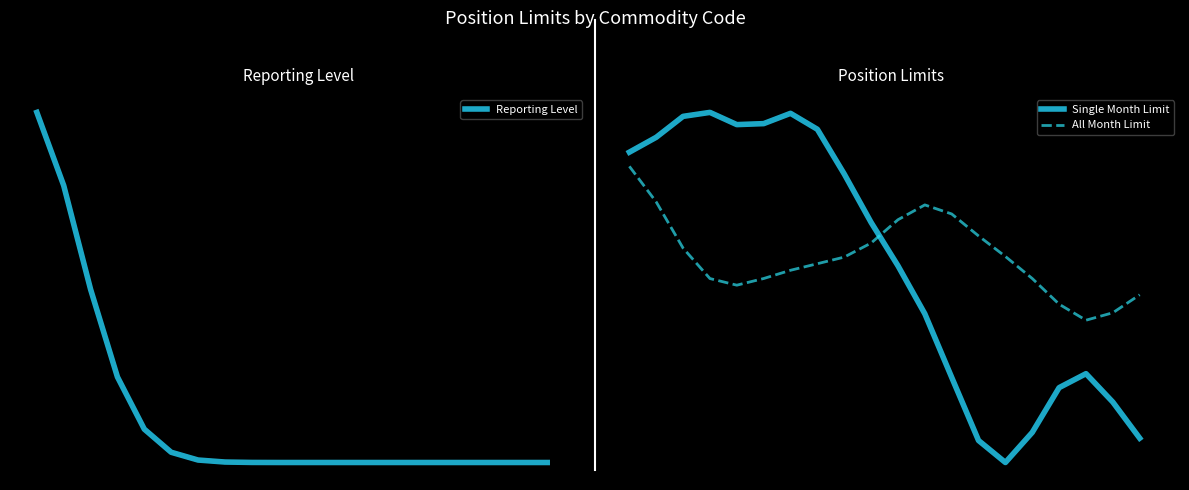

At 14, list the series in order from largest to smallest.

All Month Limit, Single Month Limit, Reporting Level